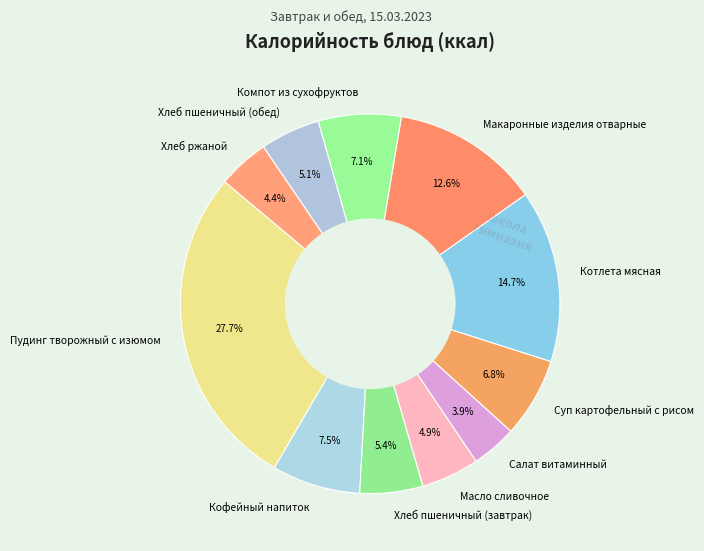

Approximately how many times larger is the value at Хлеб пшеничный (обед) compared to Компот из сухофруктов?

0.7